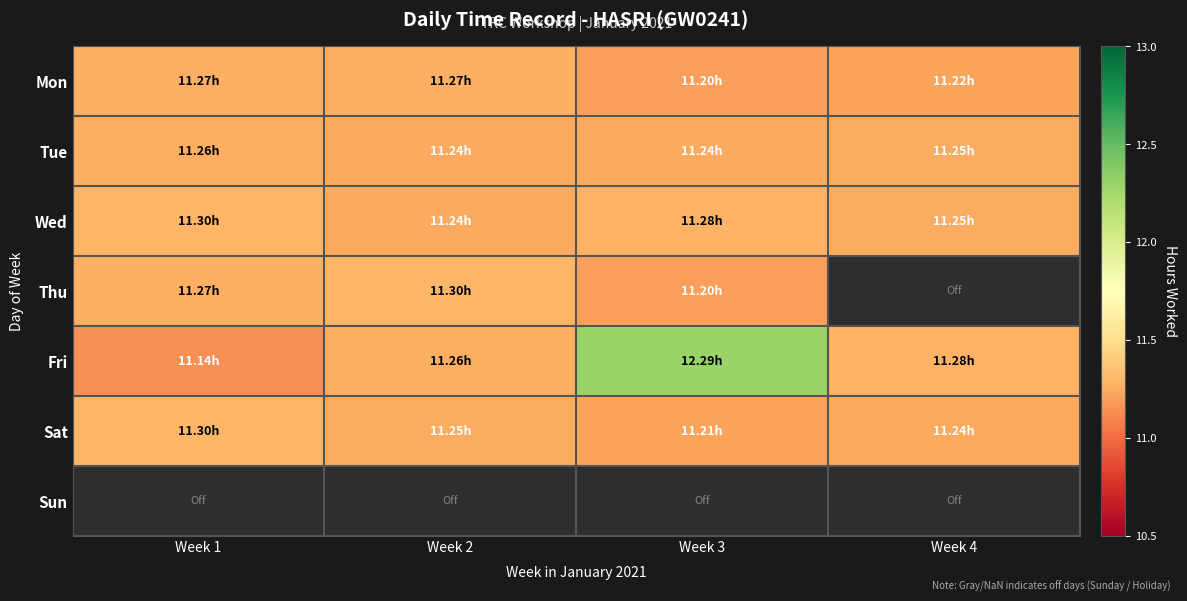

Which category has the highest value in the Thu series?

Week 2